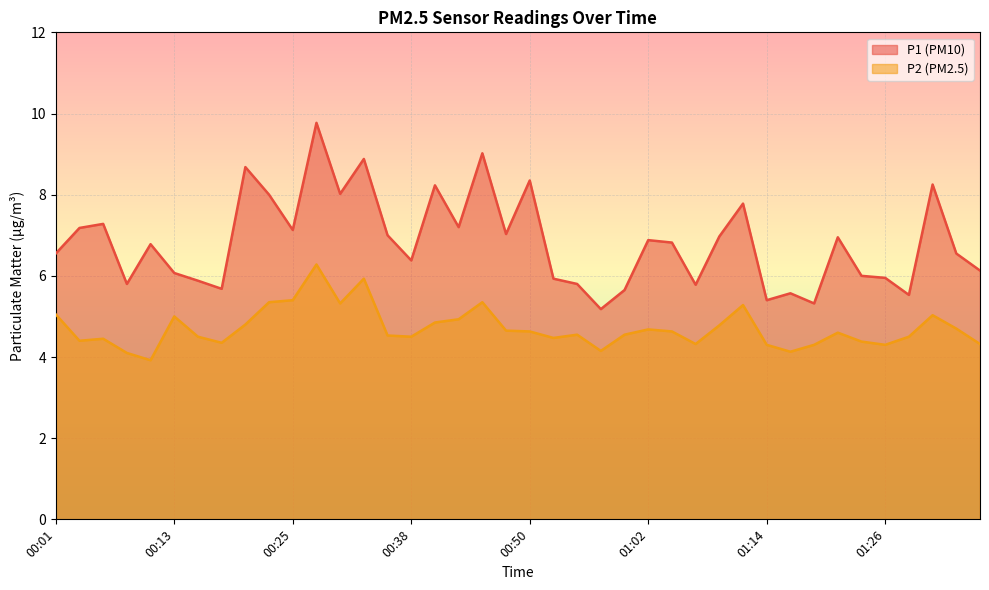

Read the P1 value at 01:29.

5.5